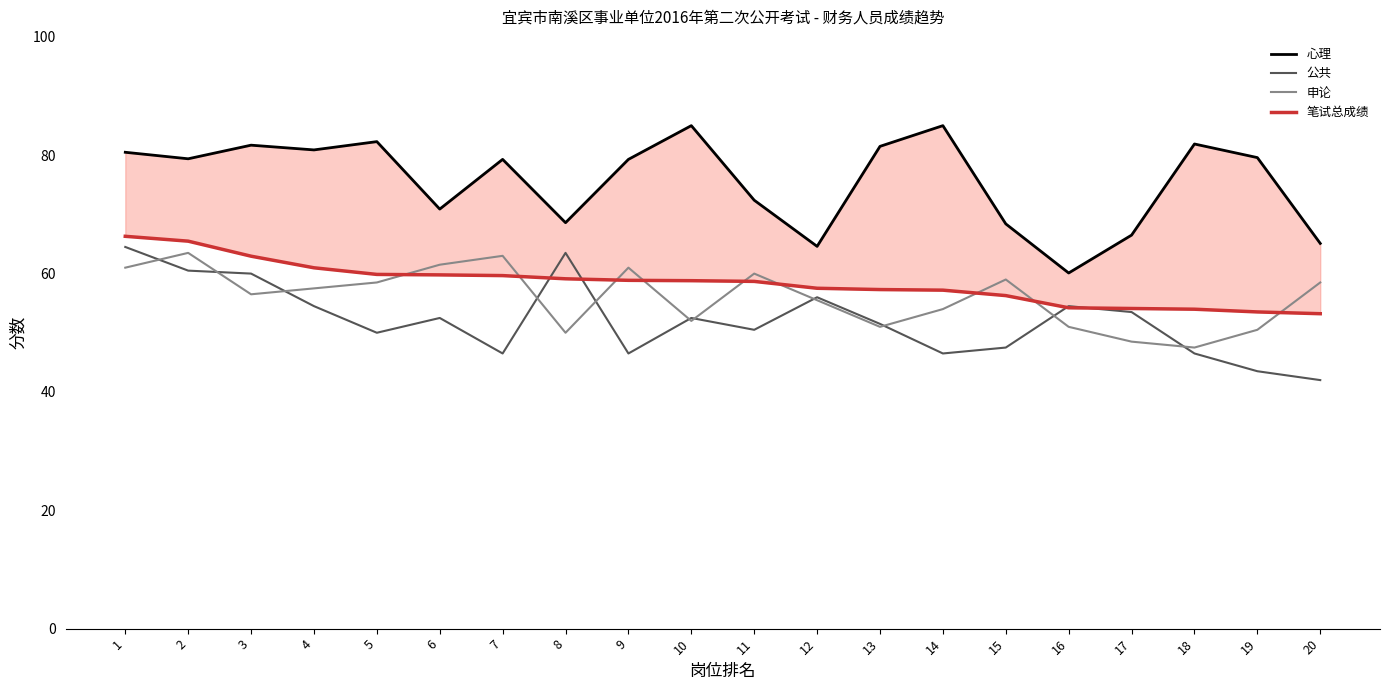

Reading left to right, extract all data points from this chart.

心理: 80.5	79.4	81.7	80.9	82.3	70.9	79.3	68.6	79.3	85.0	72.4	64.6	81.5	85.0	68.4	60.1	66.5	81.9	79.6	65.1
公共: 64.5	60.5	60.0	54.5	50.0	52.5	46.5	63.5	46.5	52.5	50.5	56.0	51.5	46.5	47.5	54.5	53.5	46.5	43.5	42.0
申论: 61.0	63.5	56.5	57.5	58.5	61.5	63.0	50.0	61.0	52.0	60.0	55.5	51.0	54.0	59.0	51.0	48.5	47.5	50.5	58.5
笔试总成绩: 66.3	65.5	62.9	61.0	59.9	59.8	59.7	59.1	58.9	58.8	58.7	57.5	57.3	57.2	56.3	54.2	54.1	54.0	53.5	53.2